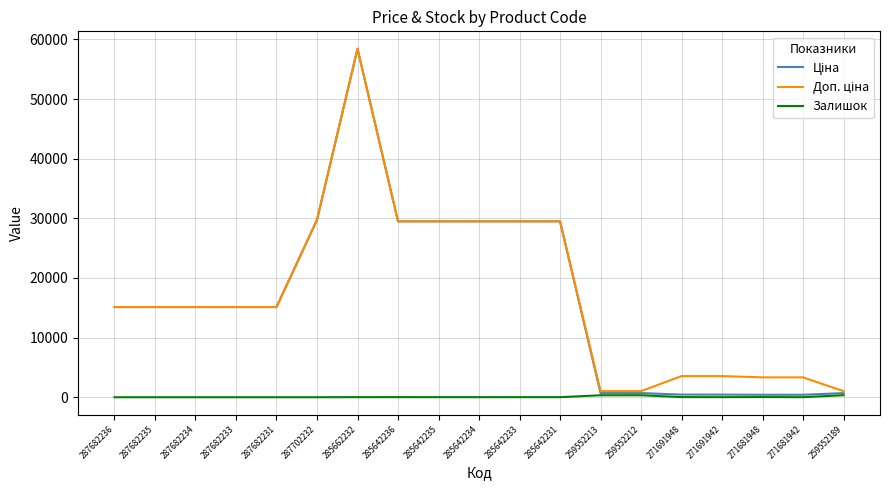

What is the total value across all series at 287682236?

30240.0